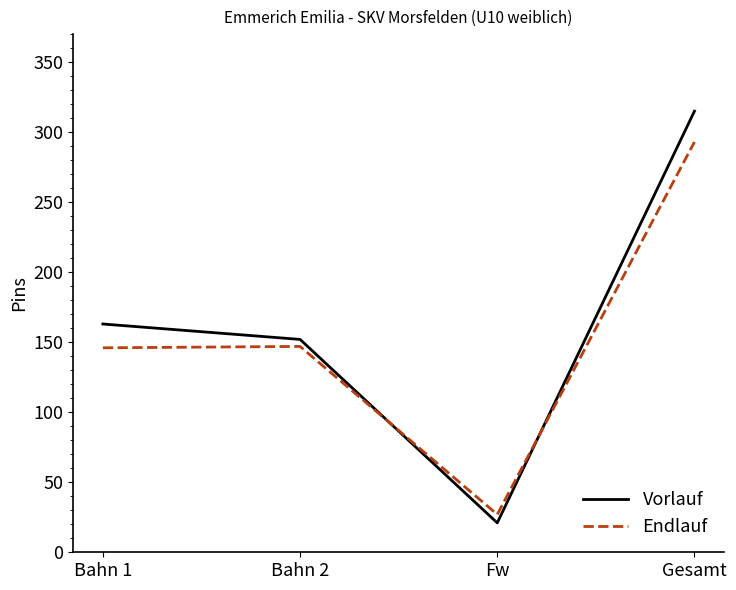

What are all the series names shown in the legend?

Vorlauf, Endlauf